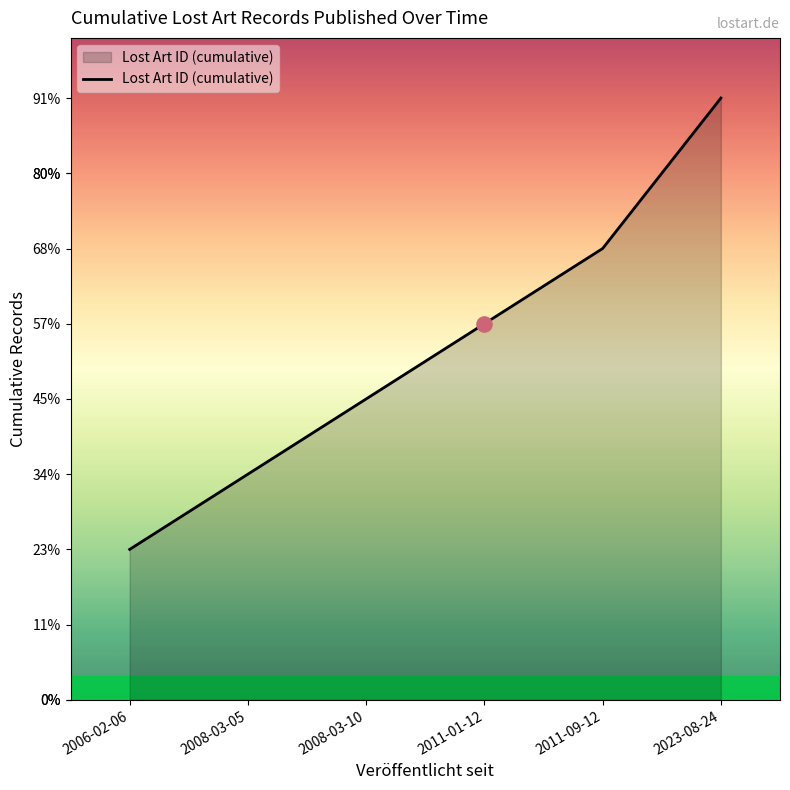

What is the change in value from 2008-03-05 to 2011-01-12?

+2